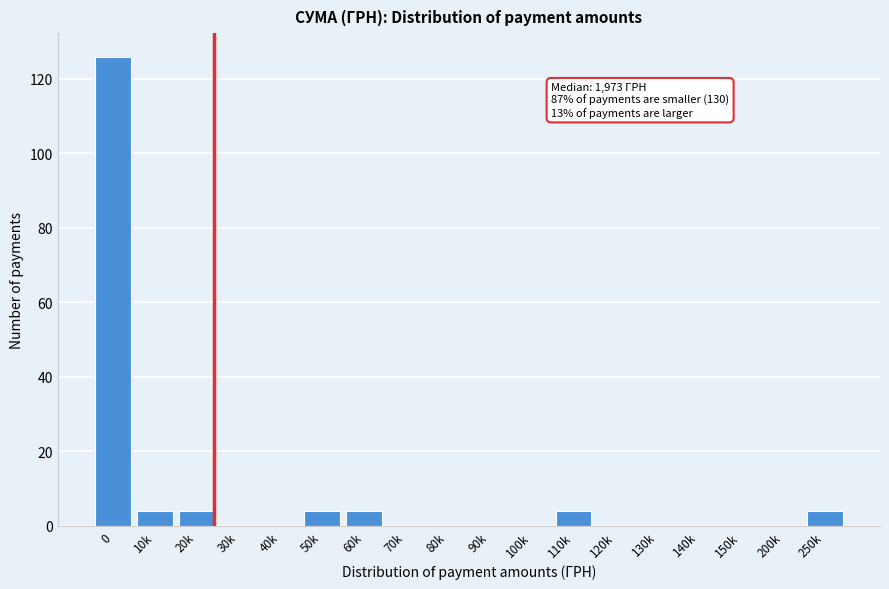

Reading left to right, list all the values displayed in this chart.

0=126	10k=4	20k=4	30k=0	40k=0	50k=4	60k=4	70k=0	80k=0	90k=0	100k=0	110k=4	120k=0	130k=0	140k=0	150k=0	200k=0	250k=4